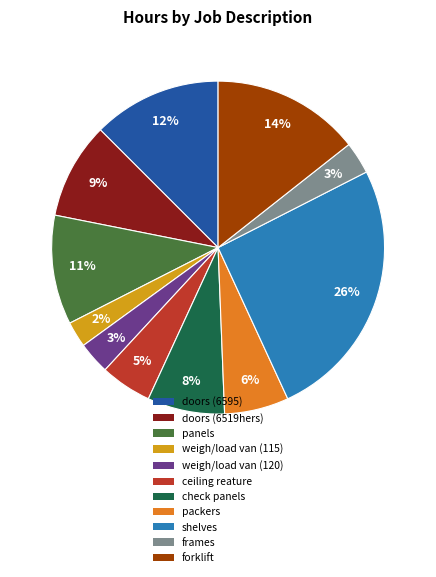

Which slice is the smallest?

weigh/load van (115)